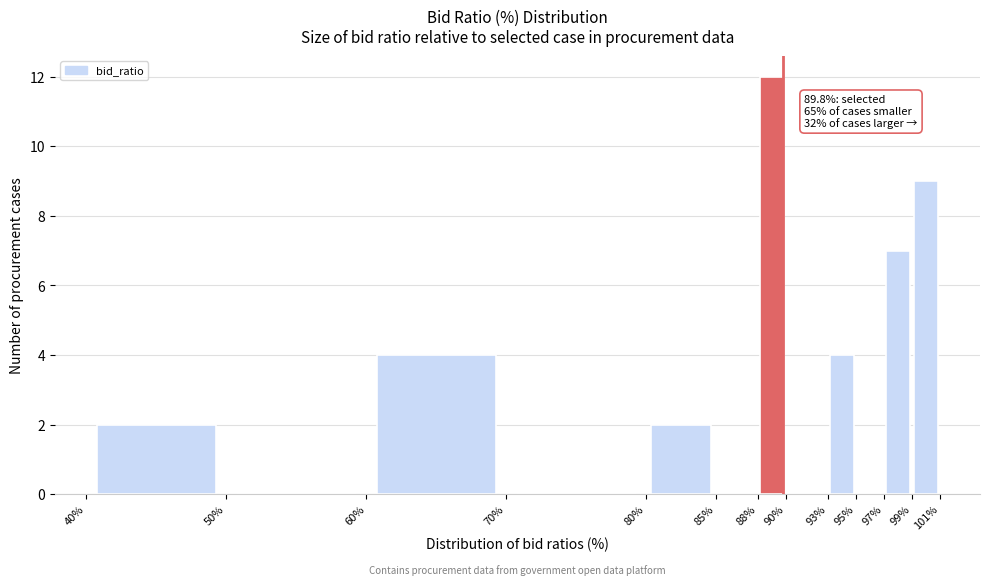

Over which range of the x-axis is the bar tallest?

88% to 90%